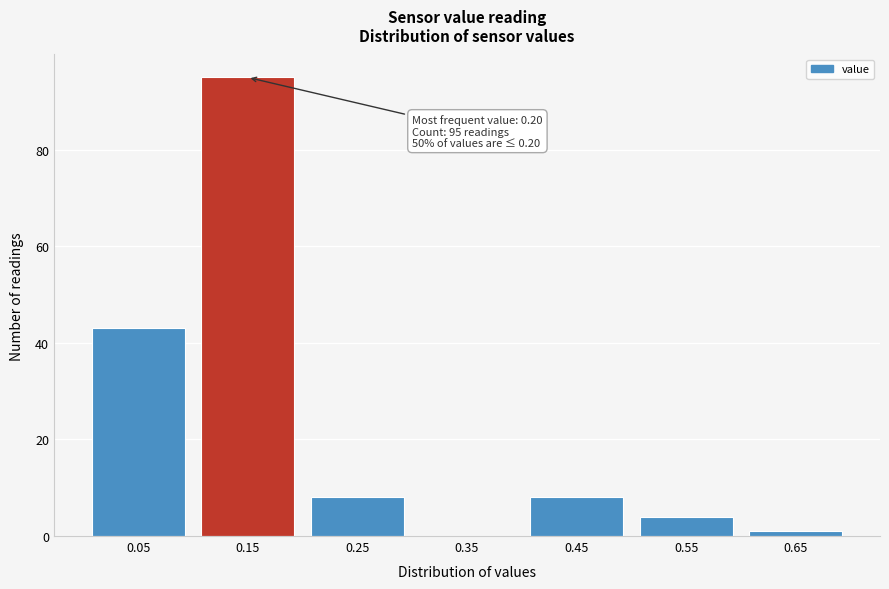

Reading left to right, extract all data points from this chart.

0.05=43	0.15=95	0.25=8	0.35=0	0.45=8	0.55=4	0.65=1